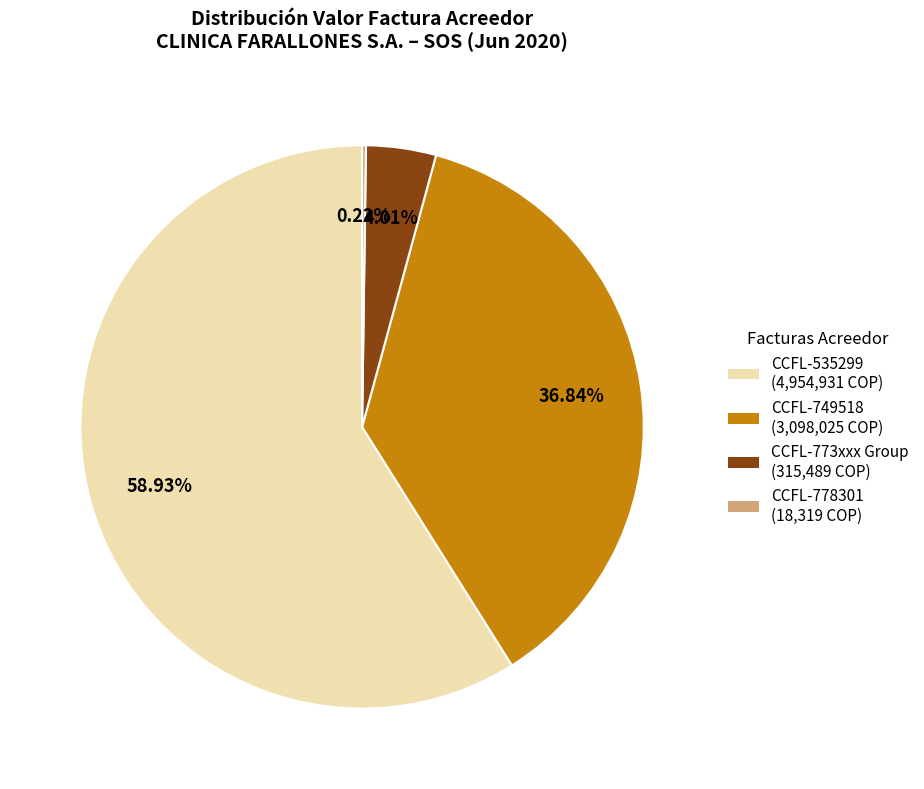

What is the majority slice?

CCFL-535299 (4,954,931 COP)